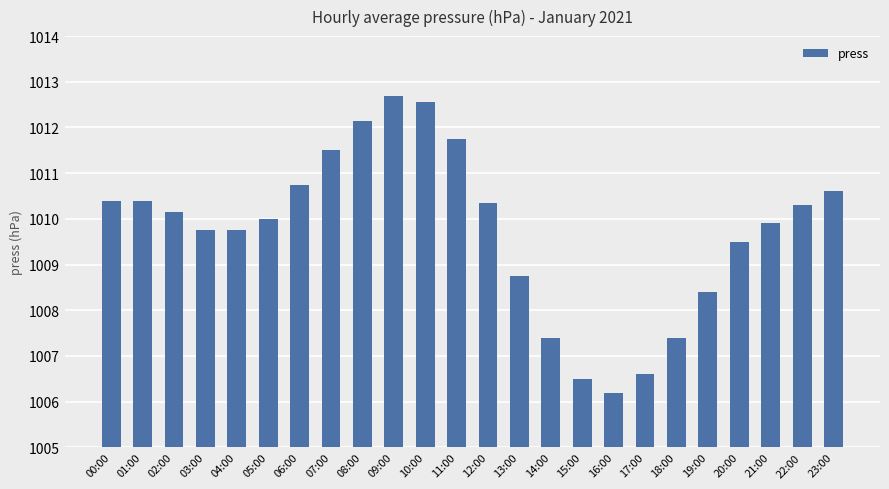

The chart shows a value of 1008.8 at 13:00. True or false?

True